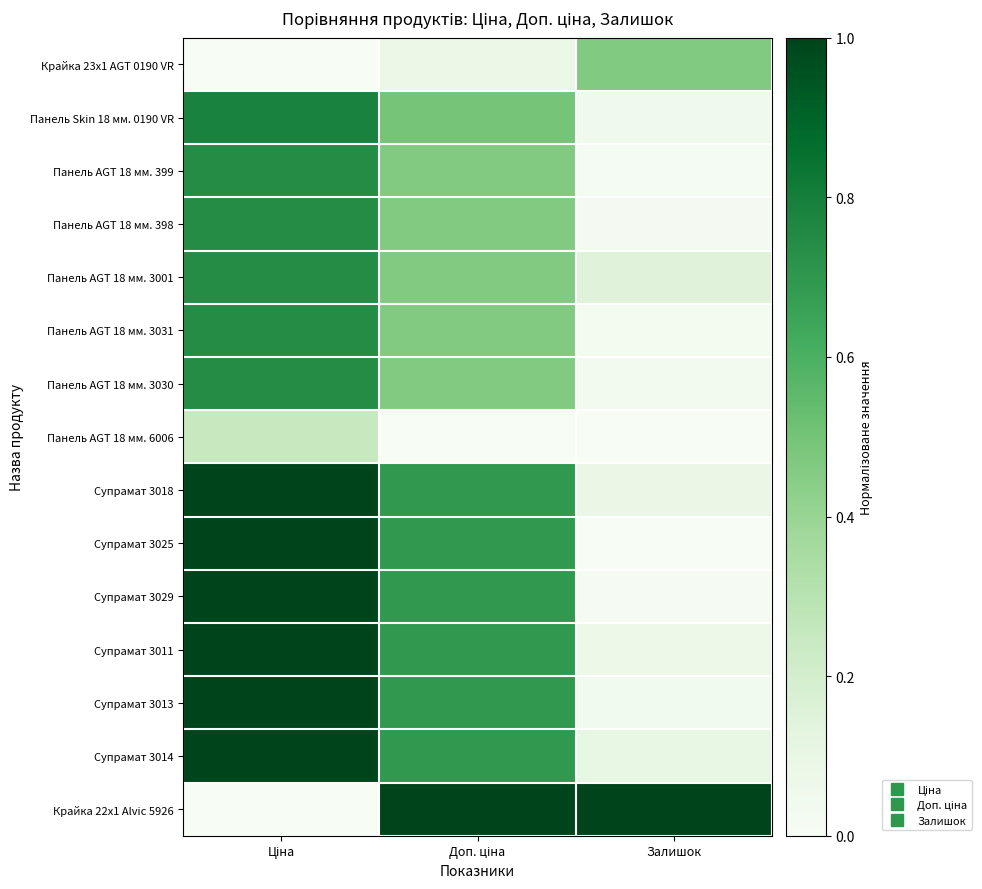

What is the maximum value shown in the chart?

1.0